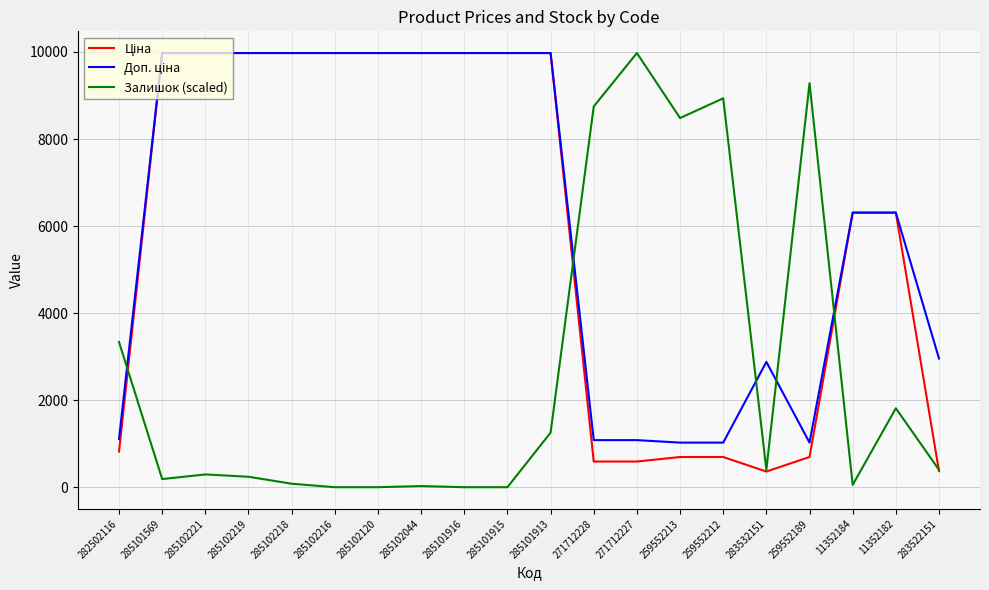

What is the difference between the highest and lowest values at 285102216?

9975.0